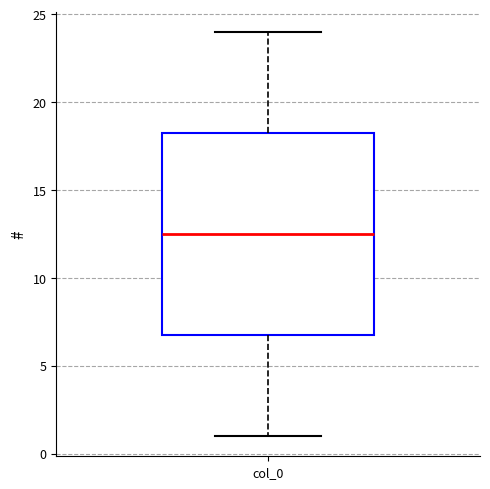

Read this box plot against the y-axis: the position of the median line, the range covered by the box, and the ends of both whiskers. The values are not printed on the chart, so give them approximately, as read against the axis.

median 12.5, box 7.0 to 18.5, whiskers 1.0 to 24.0